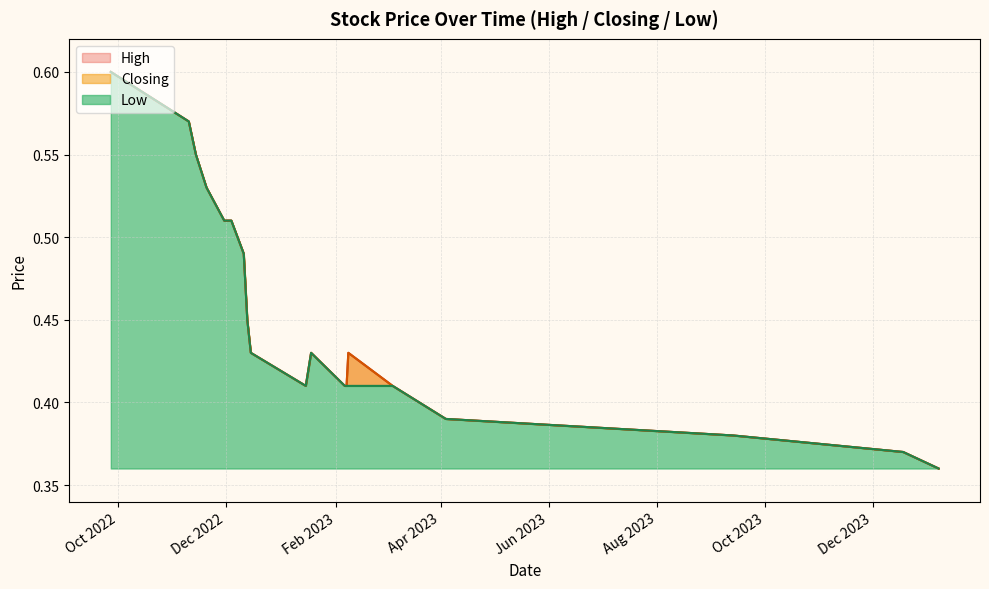

Which series has the widest spread of values?

High